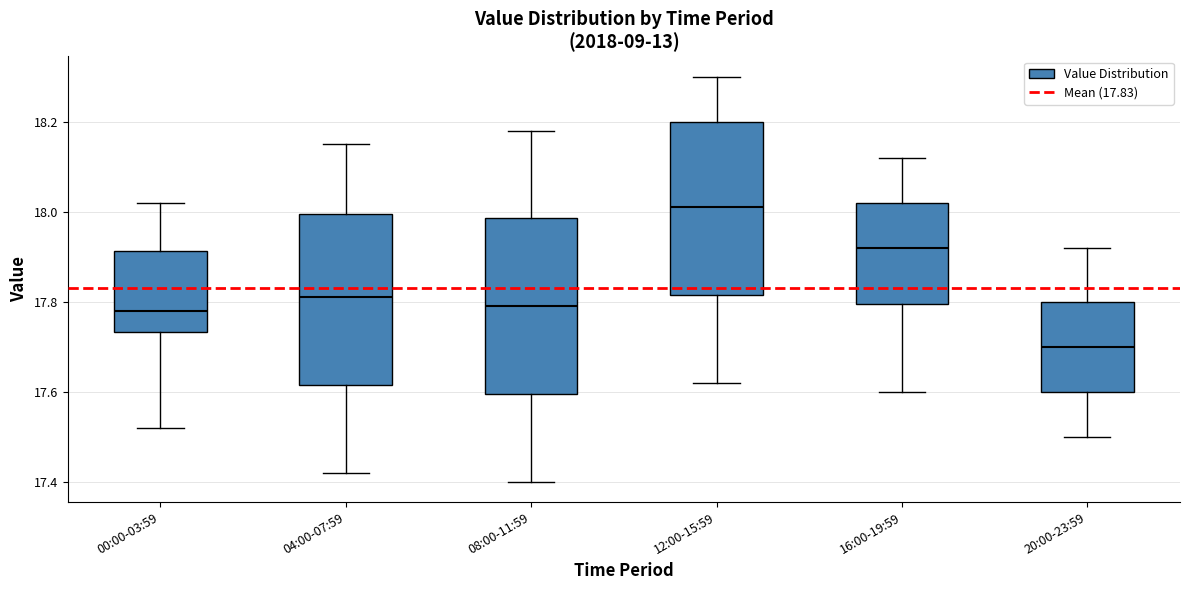

Where is the upper edge of the box for 08:00-11:59 on the y-axis? The values are not printed on the chart, so give them approximately, as read against the axis.

17.98